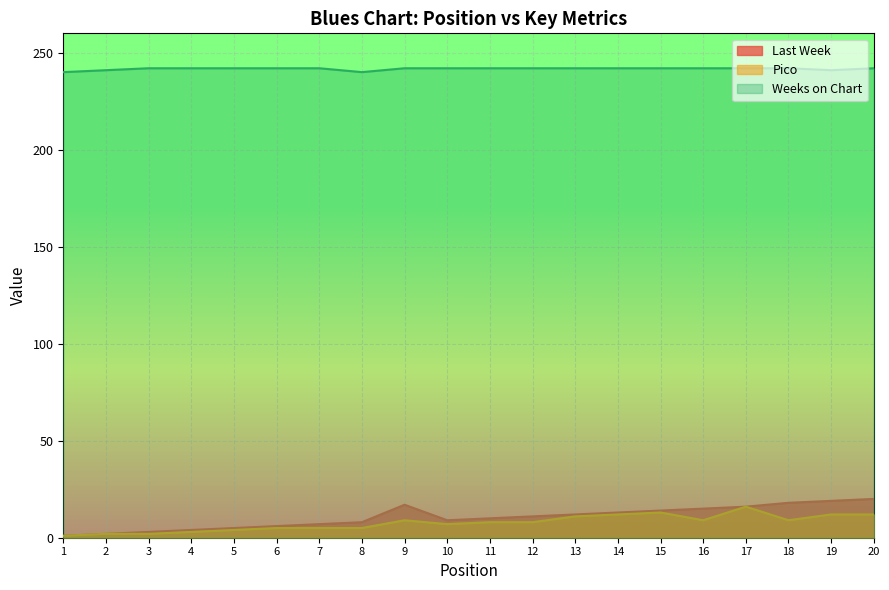

How many data points in Pico are less than 8?

9